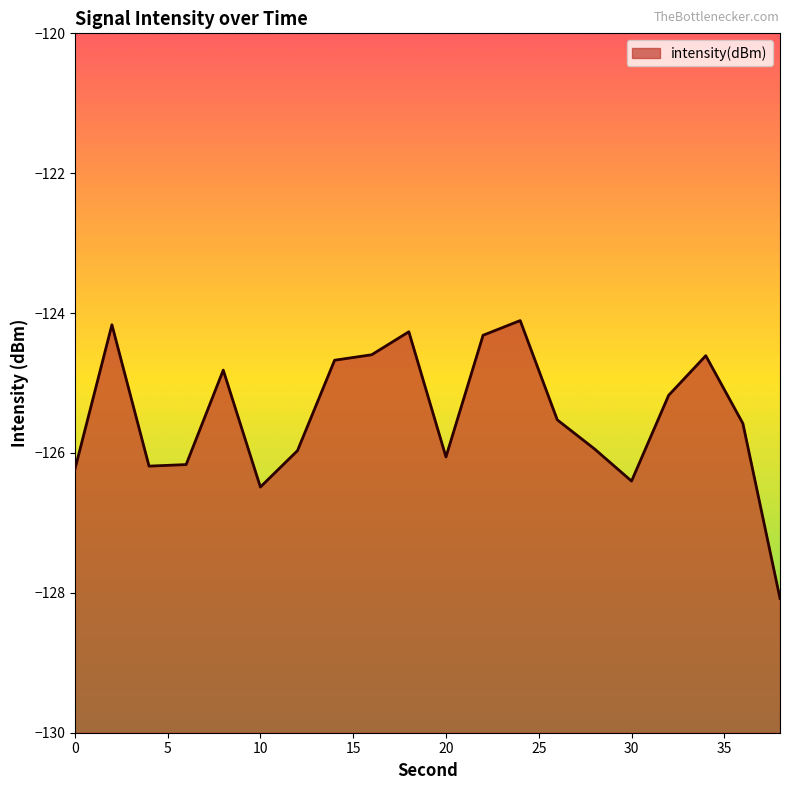

Count the number of data series in this chart.

1